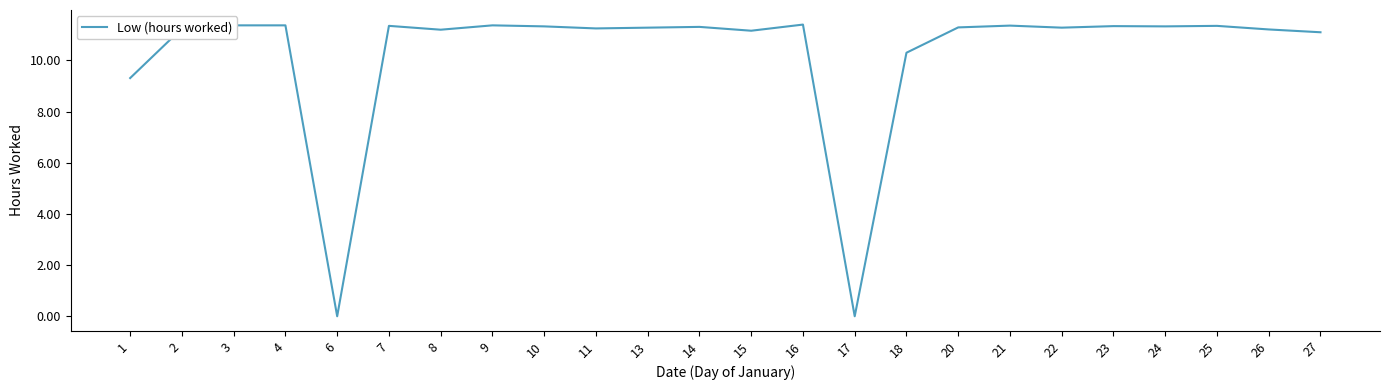

What is the difference between the second highest and minimum values?

11.4